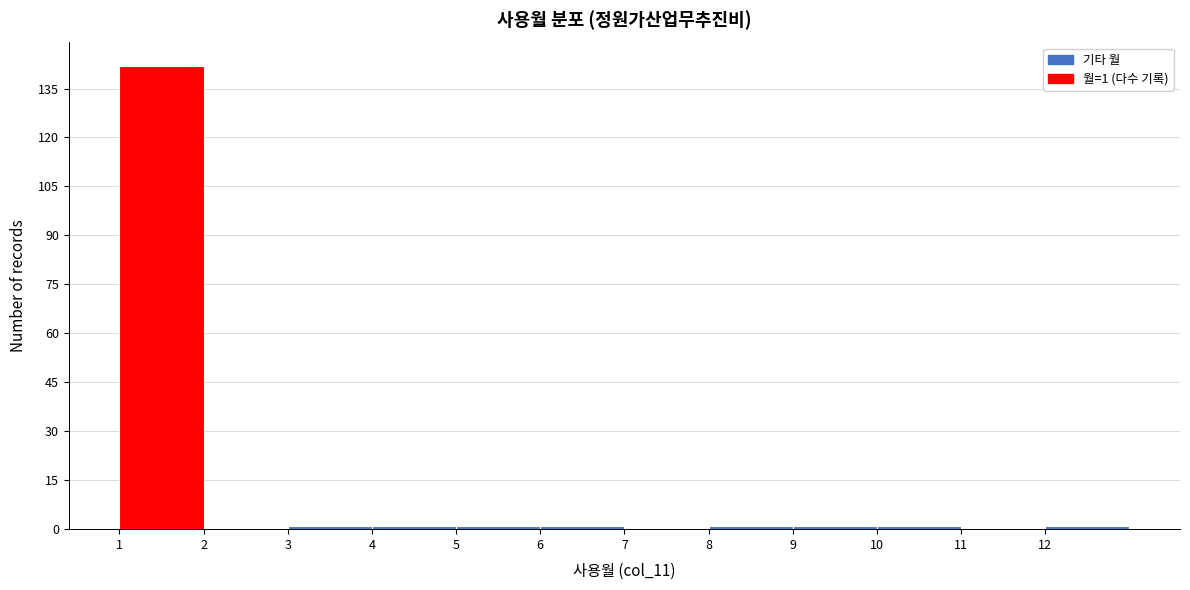

Which range on the x-axis has the tallest bar?

1 to 2